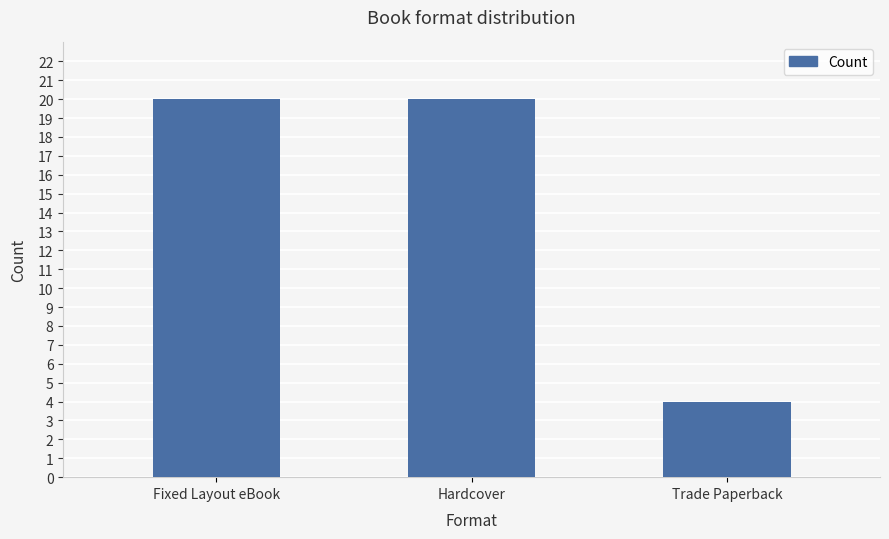

What is the label of the 2nd bar from the left?

Hardcover